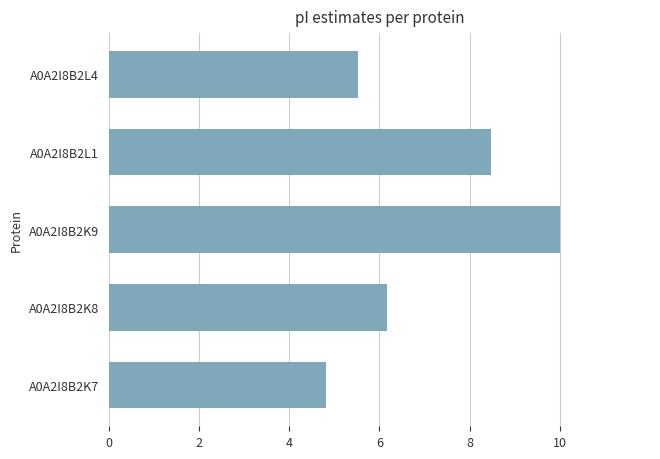

The value at A0A2I8B2K7 is 4.8. True or false?

True